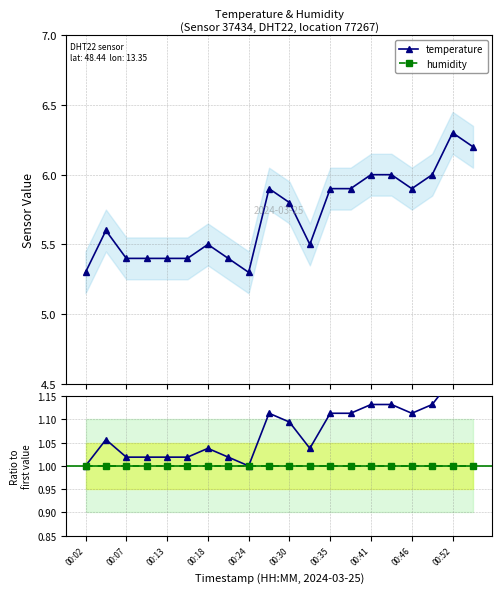

At which category is the sum across all series the highest?

00:52